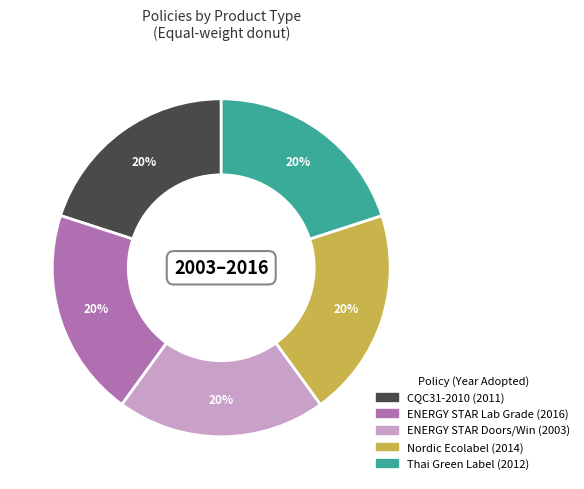

Is there any slice that represents more than half of the pie?

No